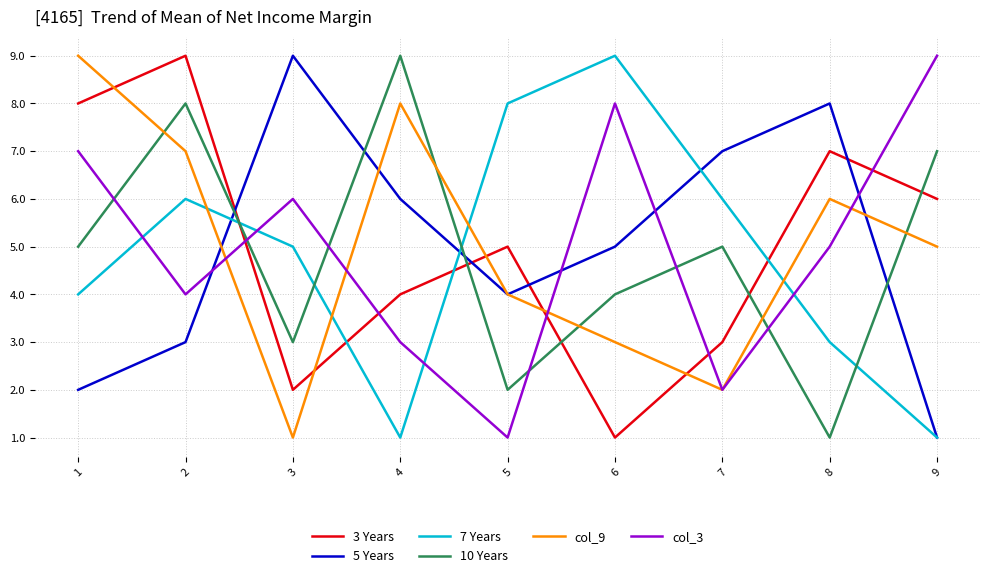

What value does the 3 Years series have at 1?

8